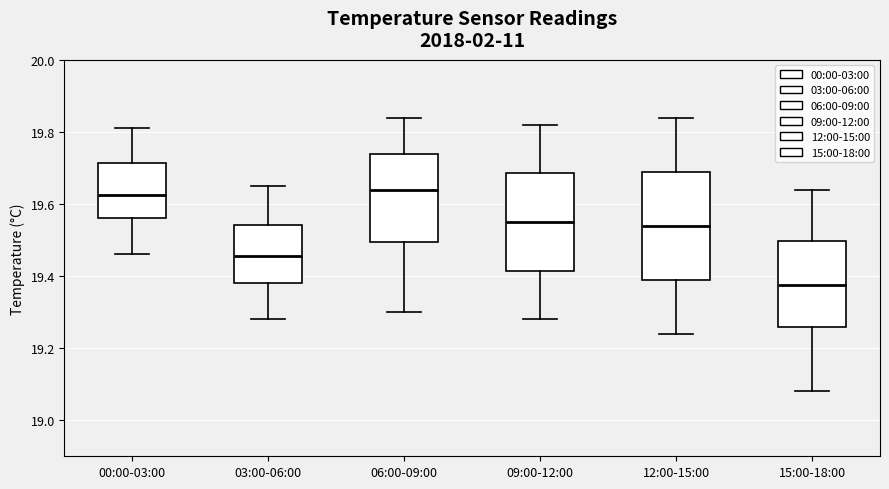

Which box's median line is the lowest?

15:00-18:00